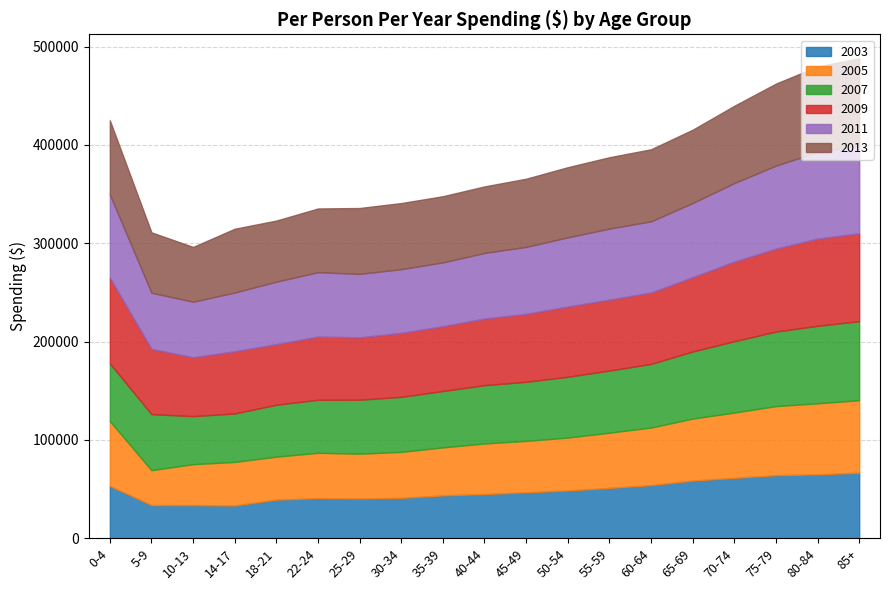

Is the value of 2003 at 22-24 greater than the value of 2009 at 70-74?

No